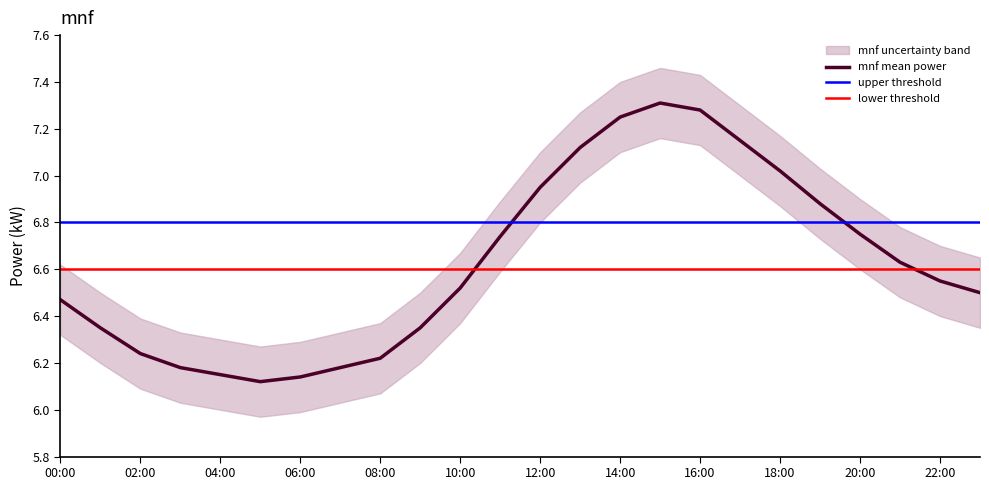

What is the spread (max minus min) of values at 07:00?

0.3